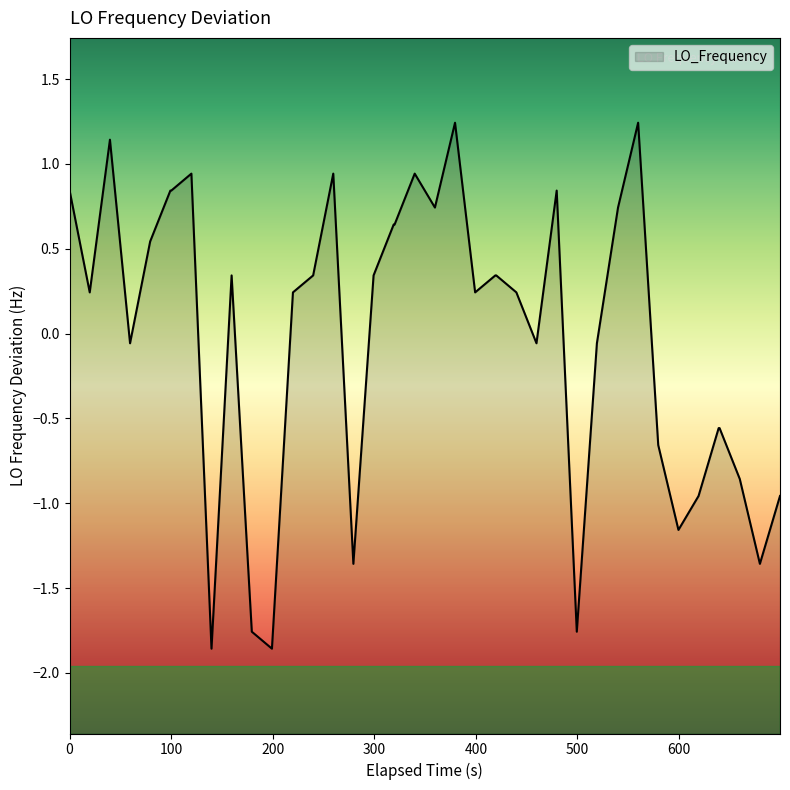

What is the greatest value displayed?

1.2